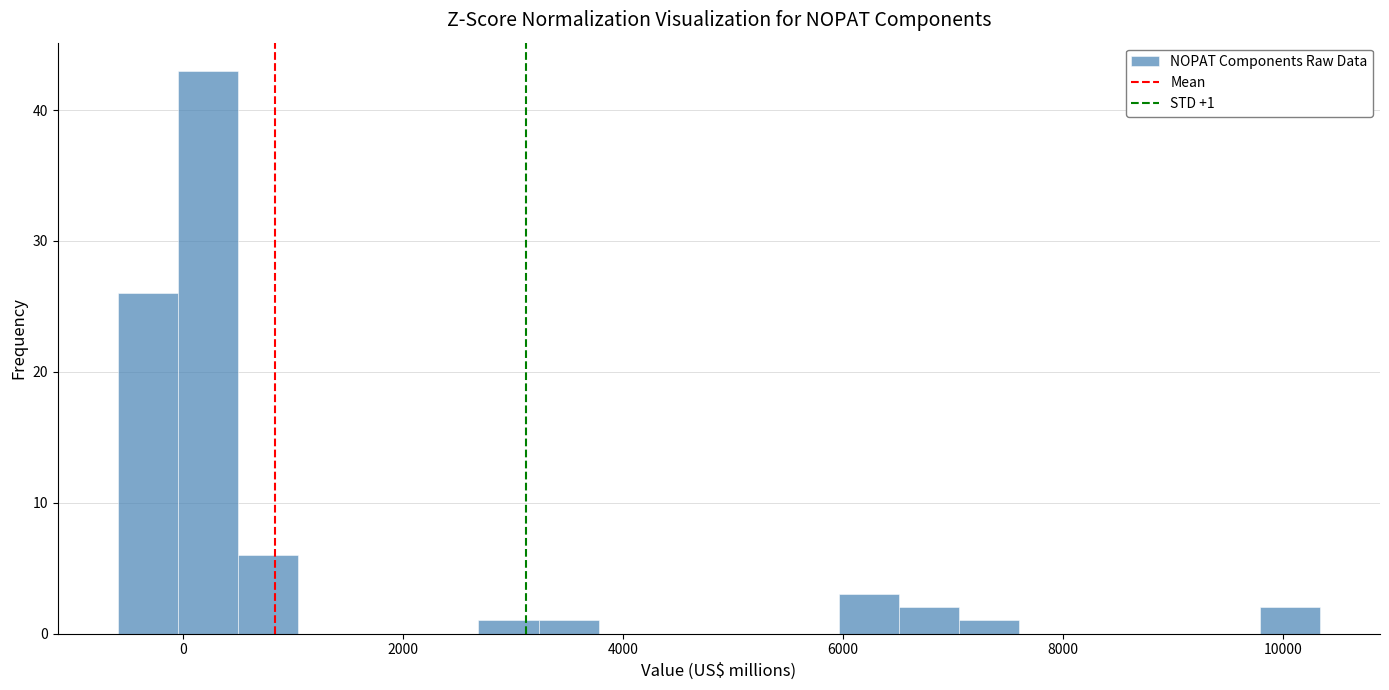

Read against the x-axis, roughly where is the centre of the tallest bar?

200